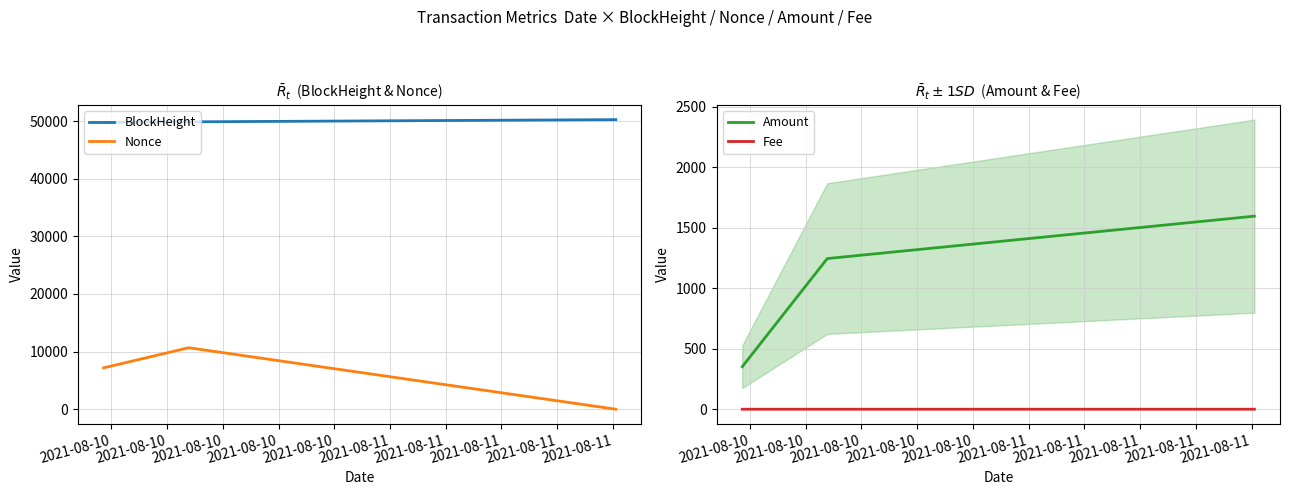

How many values in the Amount series exceed 1246?

1